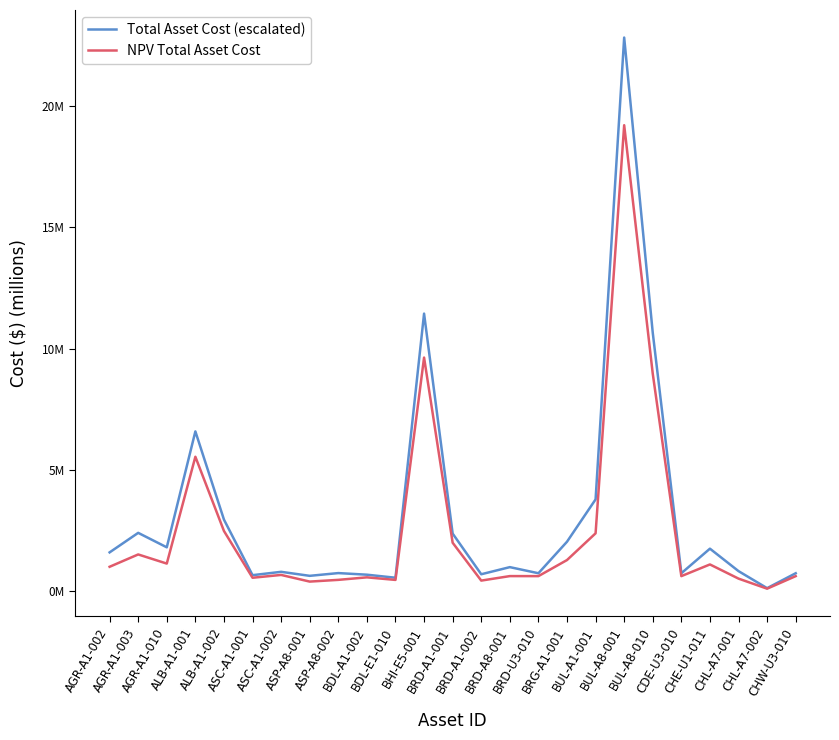

Does the chart display data point markers on the line(s)?

No